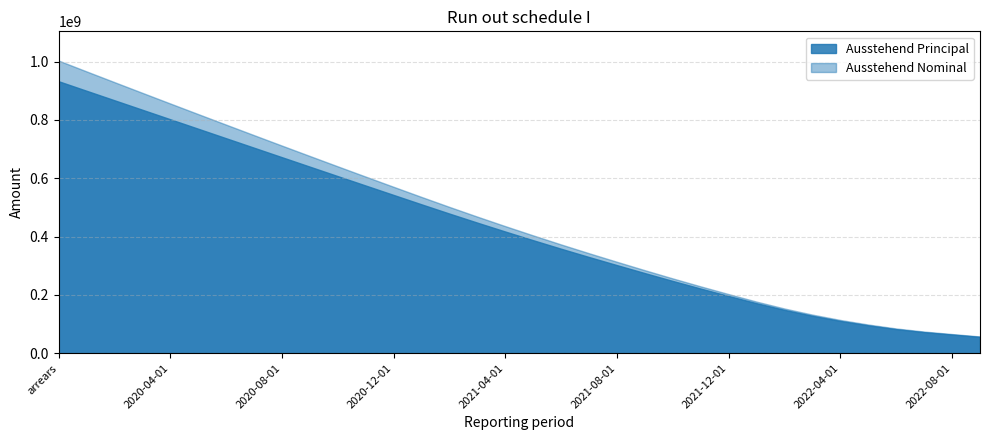

Reading left to right, list all the values displayed in this chart.

Ausstehend Principal: arrears=932776194.5	2020-01-01=900085555.3	2020-02-01=867498188.4	2020-03-01=834918539.5	2020-04-01=802351722.8	2020-05-01=769808263.1	2020-06-01=737246049.9	2020-07-01=704702599.0	2020-08-01=672172386.5	2020-09-01=639687108.3	2020-10-01=607254894.3	2020-11-01=574920390.6	2020-12-01=542666046.5	2021-01-01=510471889.7	2021-02-01=478702917.0	2021-03-01=447604156.4	2021-04-01=417145339.8	2021-05-01=387350359.1	2021-06-01=358135043.4	2021-07-01=329729817.1	2021-08-01=301962054.2	2021-09-01=274505524.1	2021-10-01=247634115.8	2021-11-01=221517540.0	2021-12-01=196089977.3	2022-01-01=171281333.5	2022-02-01=148415111.4	2022-03-01=128194004.8	2022-04-01=110521371.2	2022-05-01=95412764.8	2022-06-01=82338060.3	2022-07-01=72114343.1	2022-08-01=63912761.5	2022-09-01=55882046.4
Ausstehend Nominal: arrears=1003647092.8	2020-01-01=966503409.8	2020-02-01=929639436.5	2020-03-01=892938013.5	2020-04-01=856404220.5	2020-05-01=820048521.2	2020-06-01=783828693.4	2020-07-01=747782342.8	2020-08-01=711903853.4	2020-09-01=676224857.8	2020-10-01=640753277.4	2020-11-01=605533501.0	2020-12-01=570547519.1	2021-01-01=535774975.3	2021-02-01=501580579.8	2021-03-01=468207341.4	2021-04-01=435621808.0	2021-05-01=403844832.1	2021-06-01=372789086.6	2021-07-01=342682241.5	2021-08-01=313347821.6	2021-09-01=284456570.9	2021-10-01=256280894.8	2021-11-01=228987725.7	2021-12-01=202507658.0	2022-01-01=176767325.2	2022-02-01=153087287.5	2022-03-01=132161012.6	2022-04-01=113879285.4	2022-05-01=98245555.5	2022-06-01=84717513.7	2022-07-01=74102581.2	2022-08-01=65558360.3	2022-09-01=57223974.2